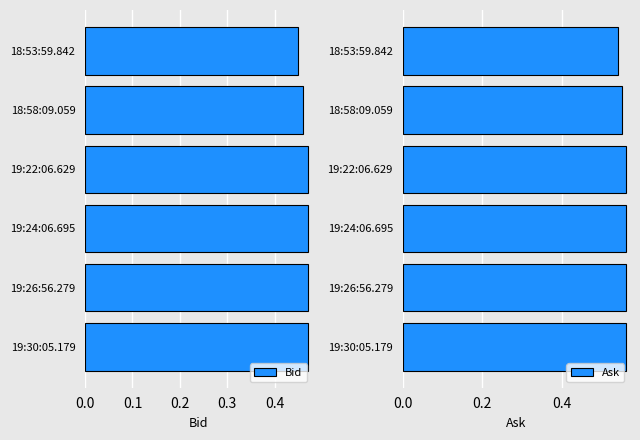

The value of Ask at 19:24:06.695 is 0.3. True or false?

False